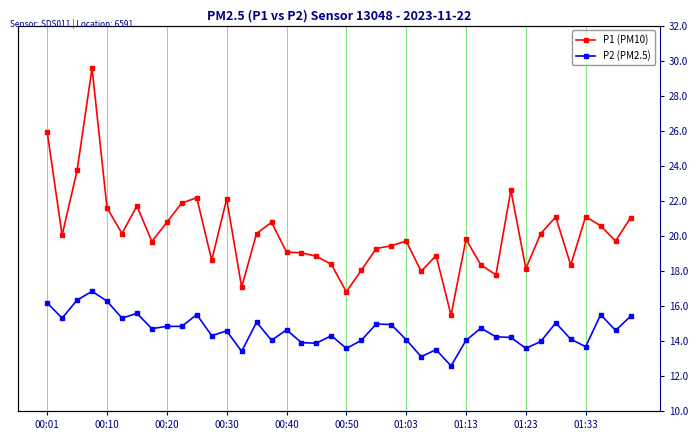

Count the number of categories in the chart.

40